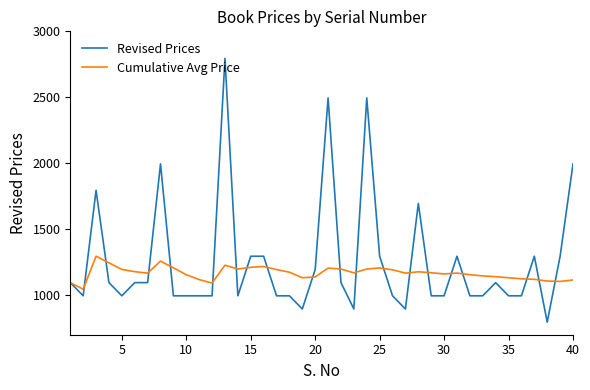

After their last crossing, which series has the higher values: Revised Prices or Cumulative Avg Price?

Revised Prices